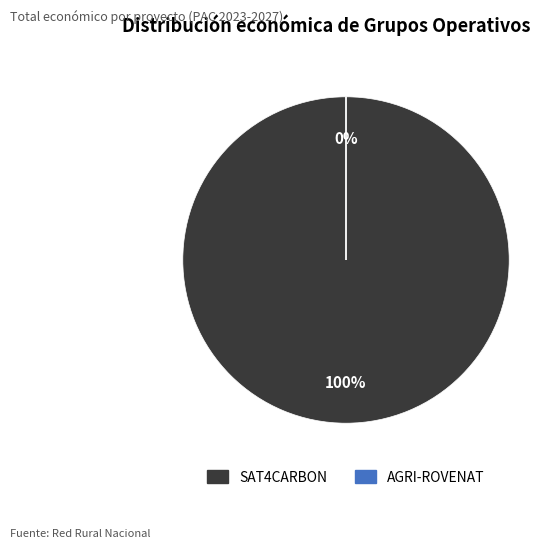

Between AGRI-ROVENAT and SAT4CARBON, which is larger?

SAT4CARBON